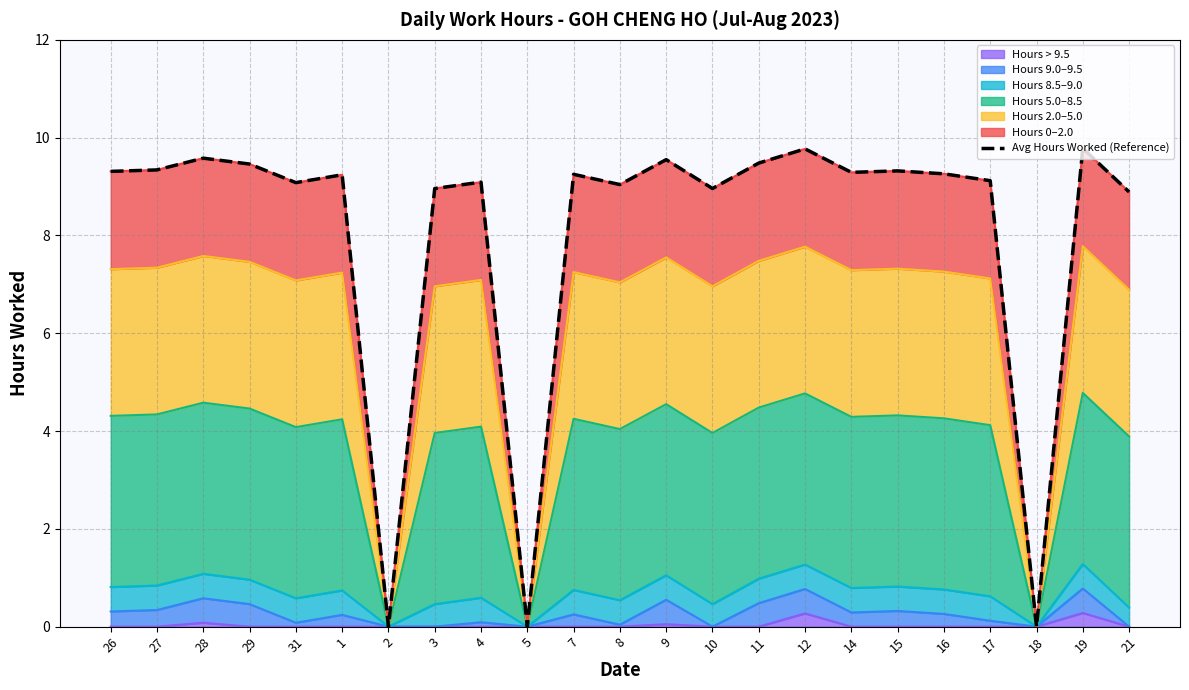

At which label is the value closest to 4?

2